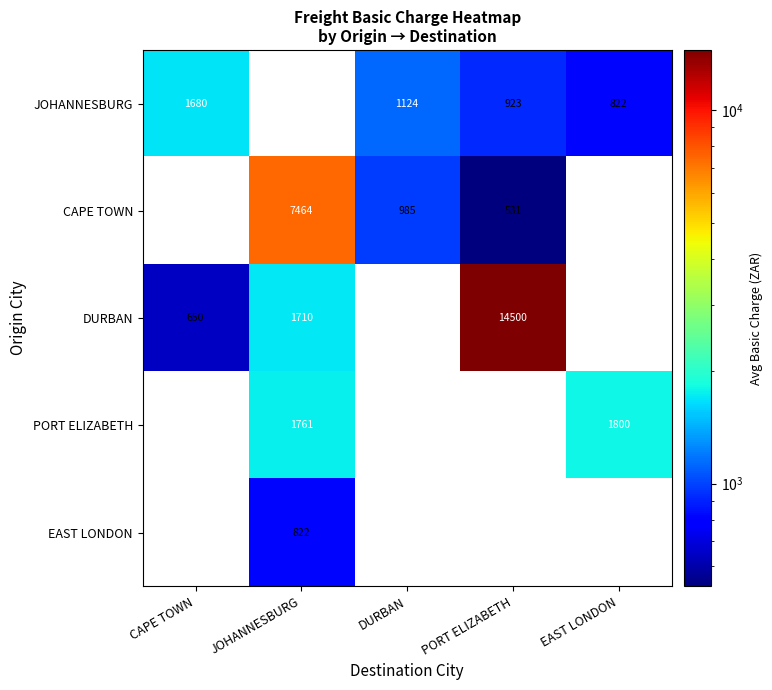

What is the minimum value for DURBAN?

650.0